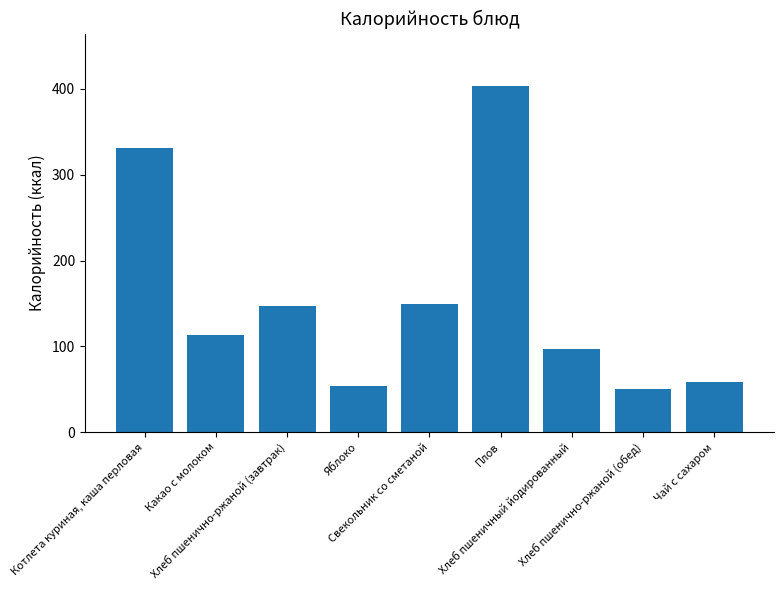

Reading left to right, list all the values displayed in this chart.

Котлета куриная, каша перловая=331	Какао с молоком=113	Хлеб пшенично-ржаной (завтрак)=147	Яблоко=54	Свекольник со сметаной=149	Плов=404	Хлеб пшеничный йодированный=97	Хлеб пшенично-ржаной (обед)=50	Чай с сахаром=58